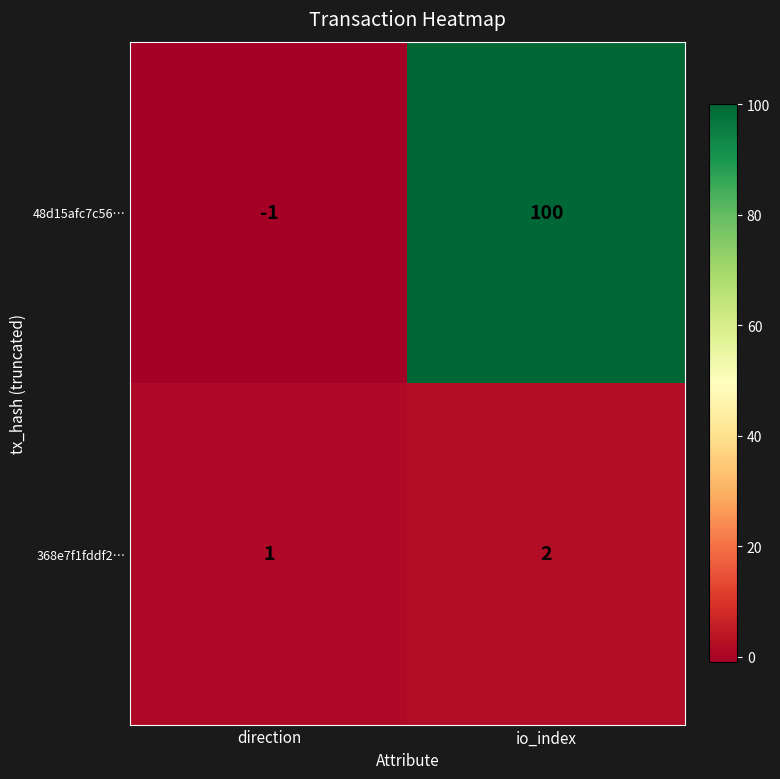

Count the number of data series in this chart.

2